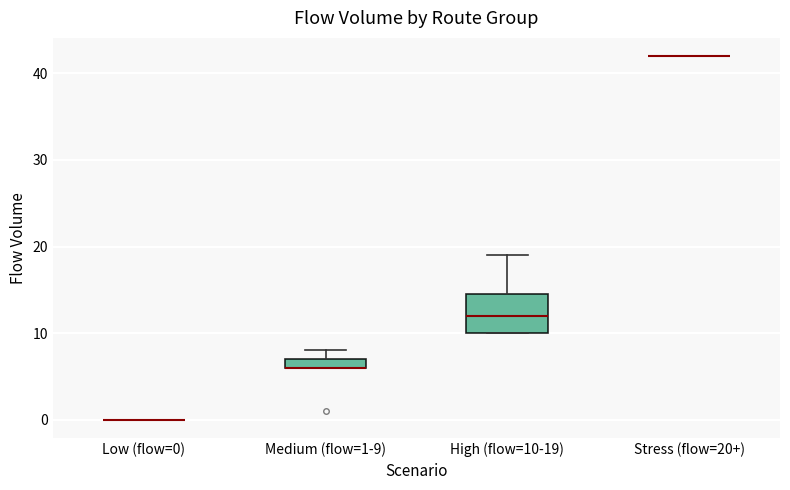

Comparing the boxes themselves (not the whiskers), which one is the tallest?

High (flow=10-19)